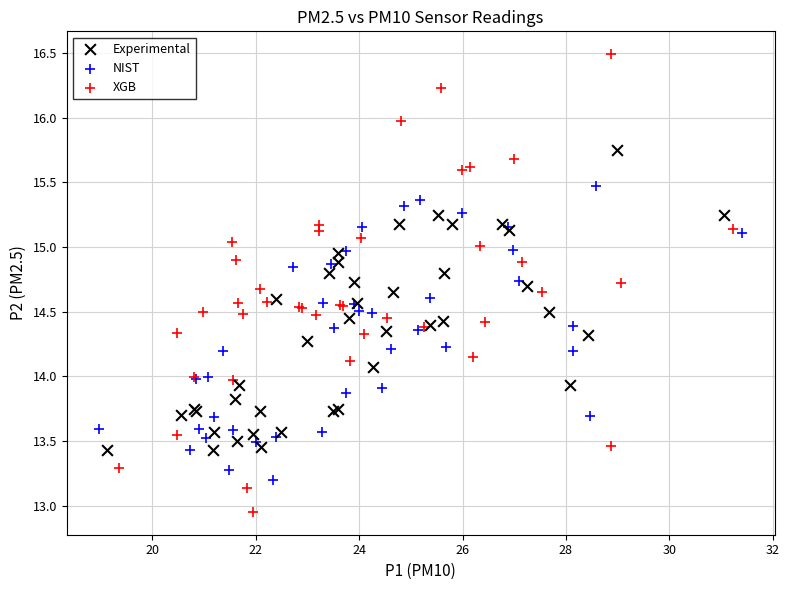

Which series reaches the maximum Y coordinate?

XGB